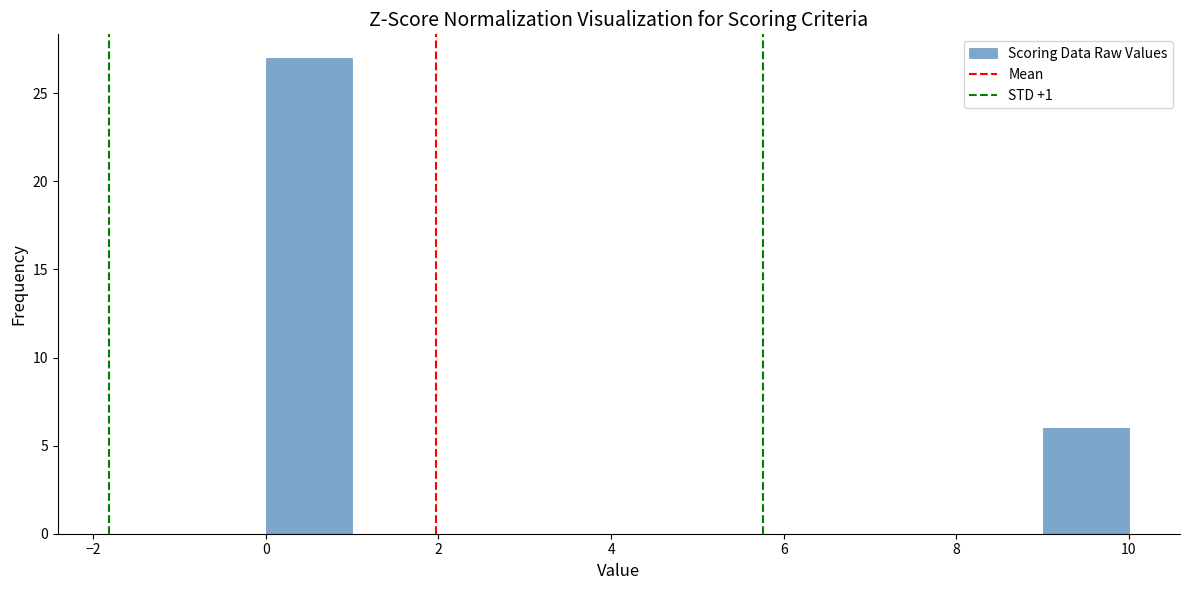

Reading left to right, transcribe this chart: for each bar, give the range it covers on the x-axis and its height. The values are not printed on the chart, so give them approximately, as read against the axis.

0 to 1: 27
1 to 2: 0
2 to 3: 0
3 to 4: 0
4 to 5: 0
5 to 6: 0
6 to 7: 0
7 to 8: 0
8 to 9: 0
9 to 10: 6